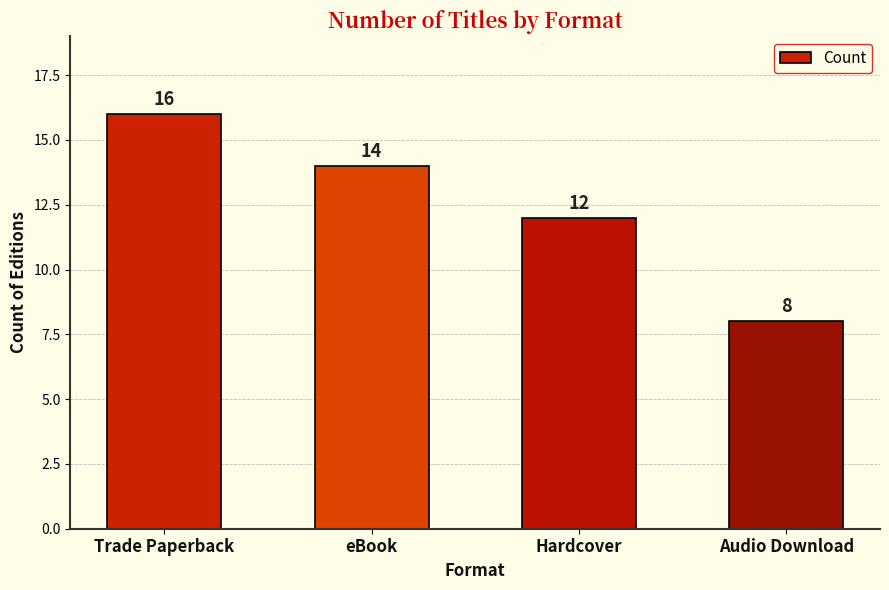

List the labels in order of value, largest first.

Trade Paperback, eBook, Hardcover, Audio Download